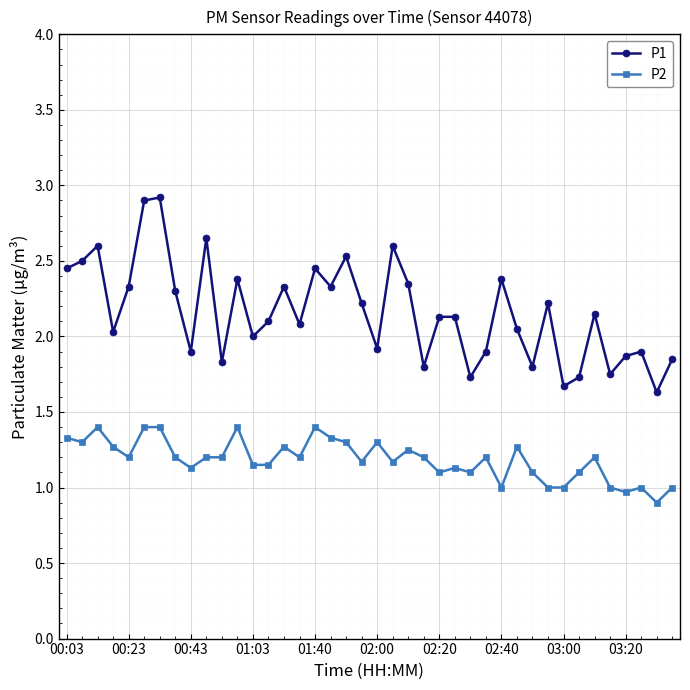

What is the difference between the maximum and minimum values in the P1 series?

1.3